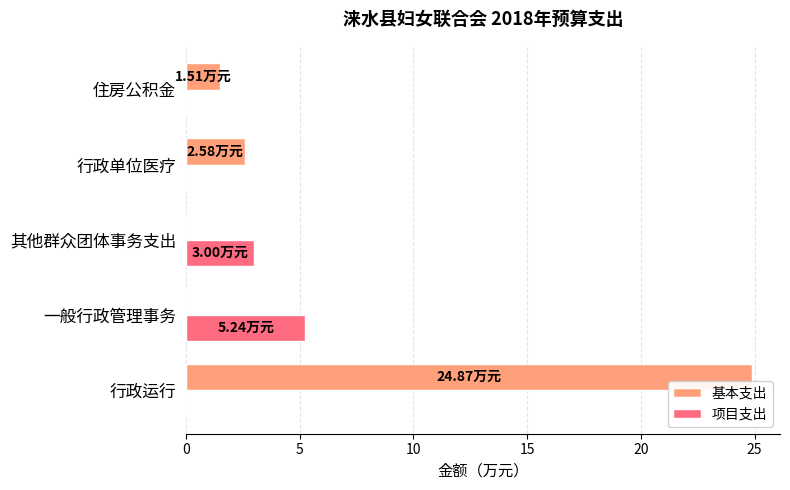

At which category does the chart reach its peak across all series?

行政运行